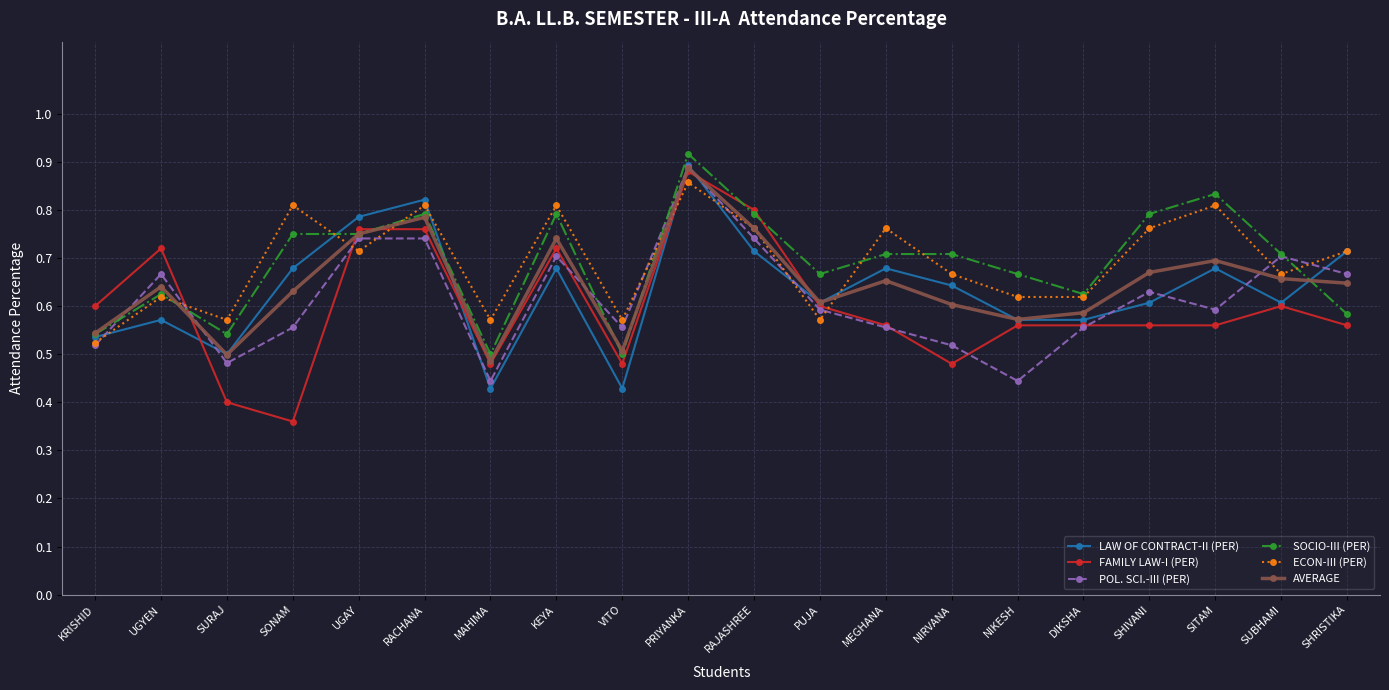

Which category has the highest value across all series?

PRIYANKA